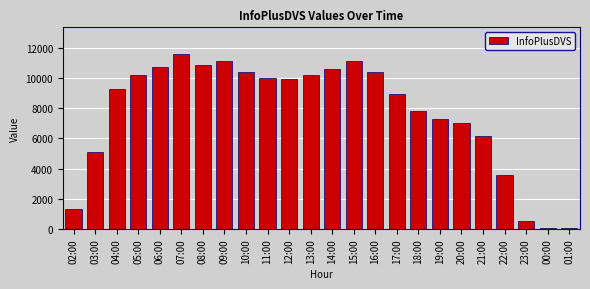

Where is the data nearest to the value 5828?

21:00